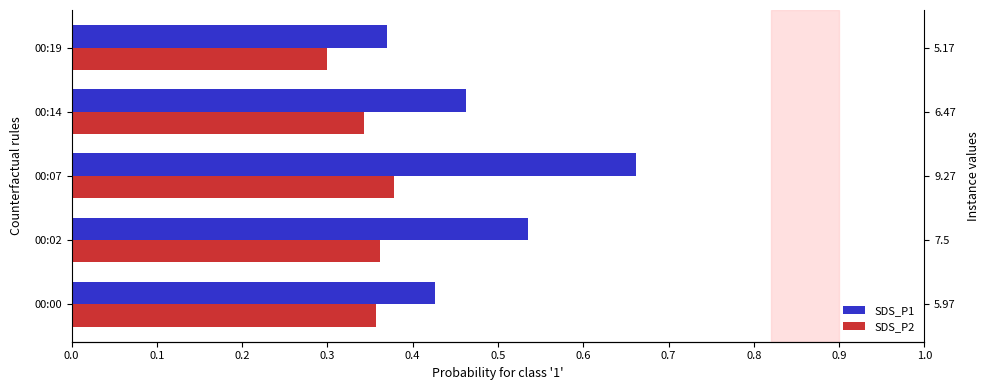

What are all the series names shown in the legend?

SDS_P1, SDS_P2